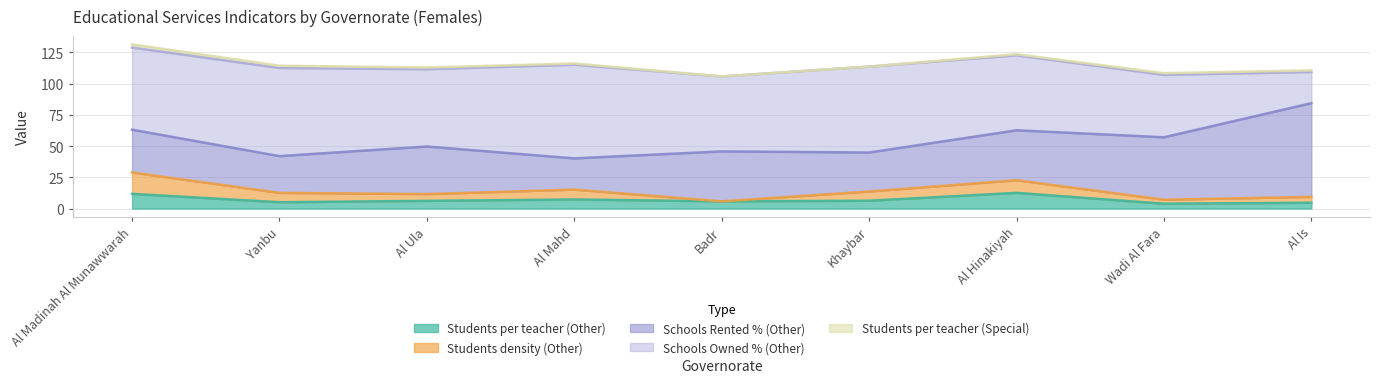

At how many categories does at least one series exceed 56?

8